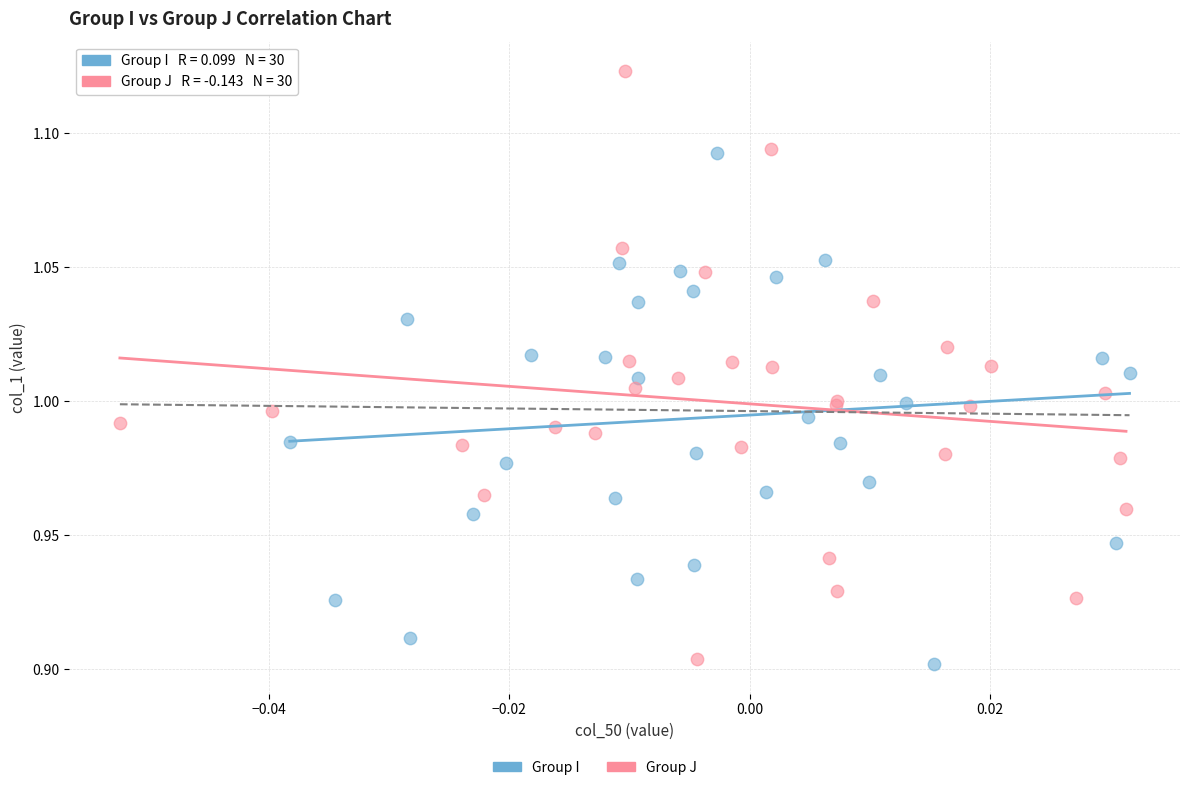

Which series has the widest spread of Y values?

Group J